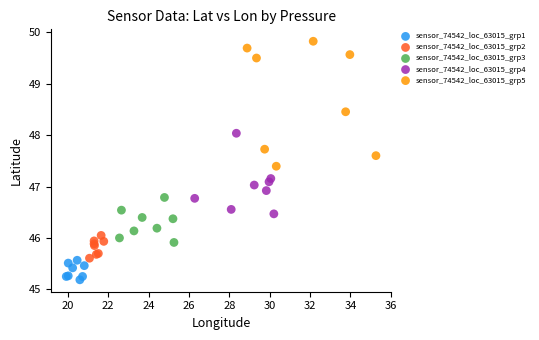

Which series contains the lowest Y value?

sensor_74542_loc_63015_grp1